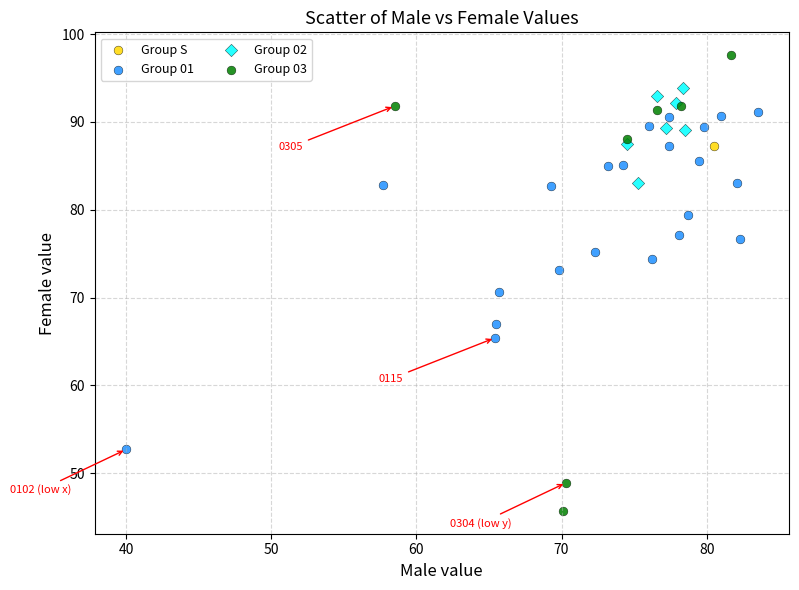

What are all the series names shown in the legend?

Group S, Group 01, Group 02, Group 03